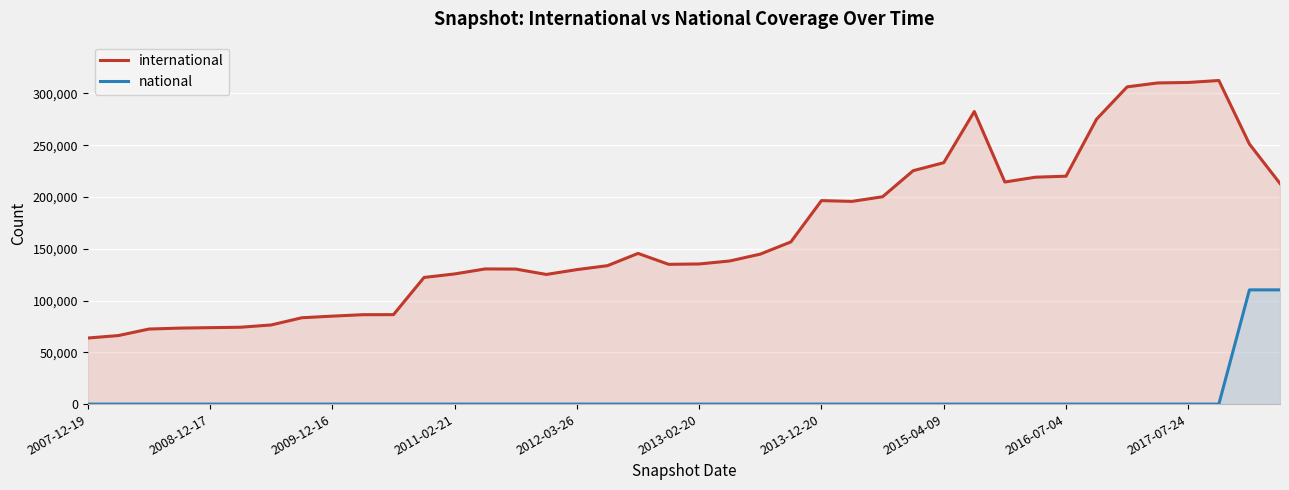

At how many categories does at least one series exceed 309677?

3